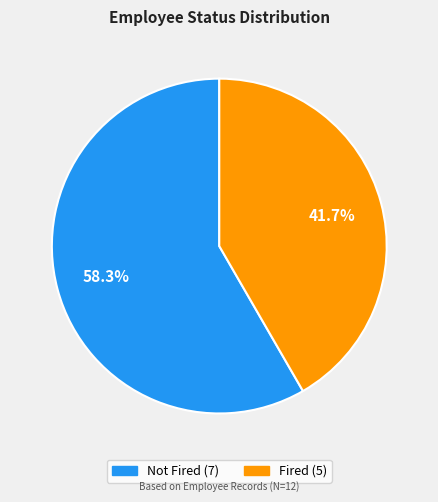

True or false: Not Fired accounts for 53% of the total.

False